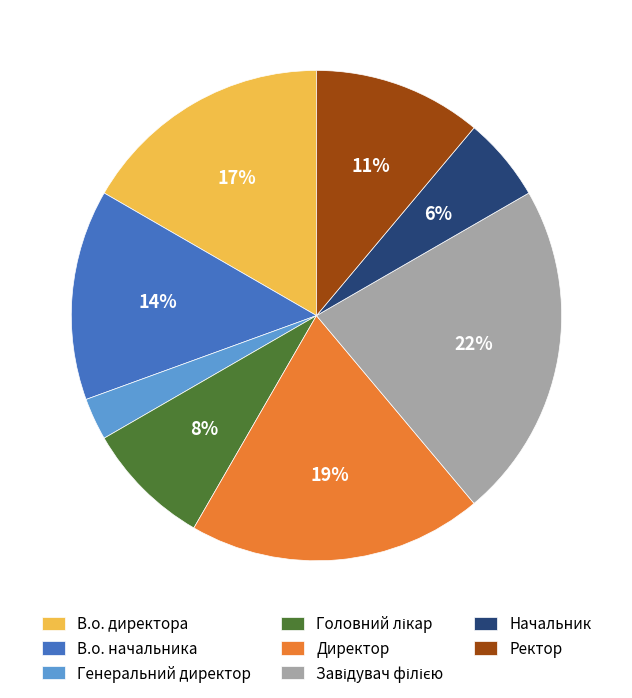

Does Начальник account for over 50% of the chart?

No